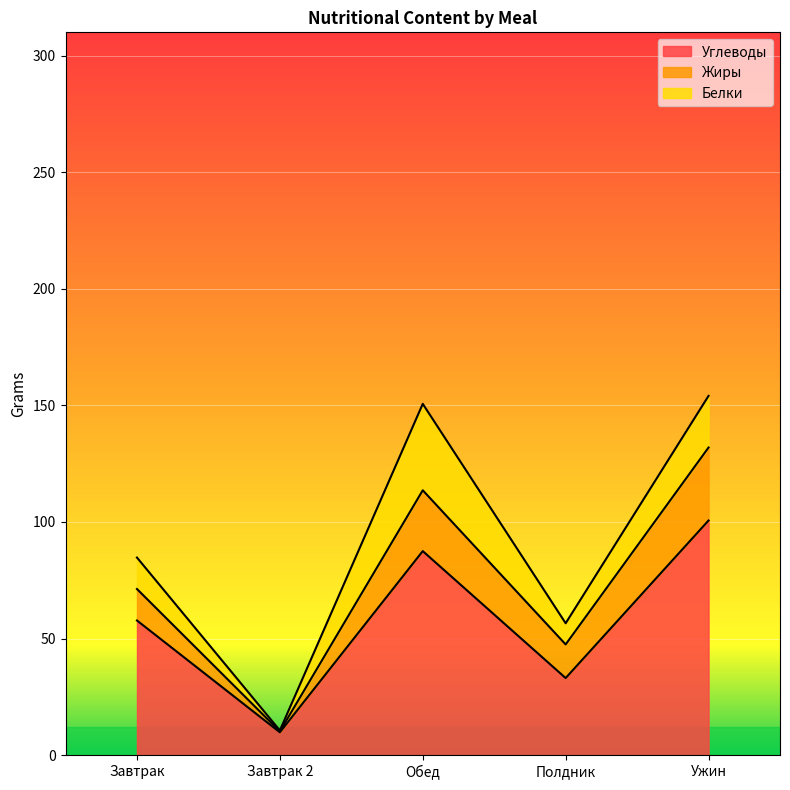

What is the minimum value shown in the chart?

0.4